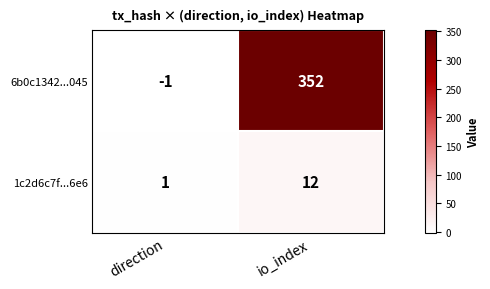

Reading left to right, list all the values displayed in this chart.

6b0c1342...045: -1	352
1c2d6c7f...6e6: 1	12